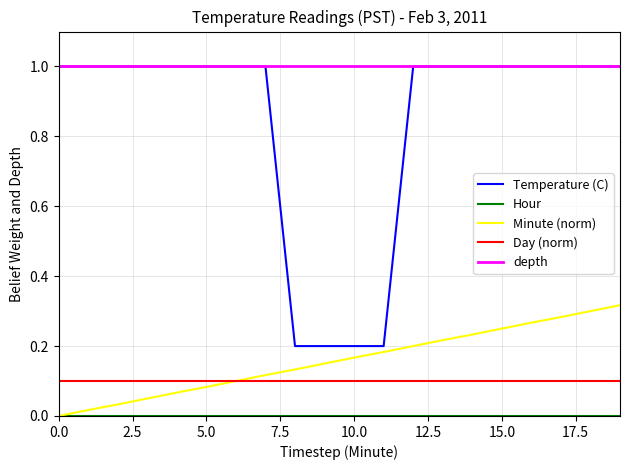

What is the greatest value displayed?

1.0